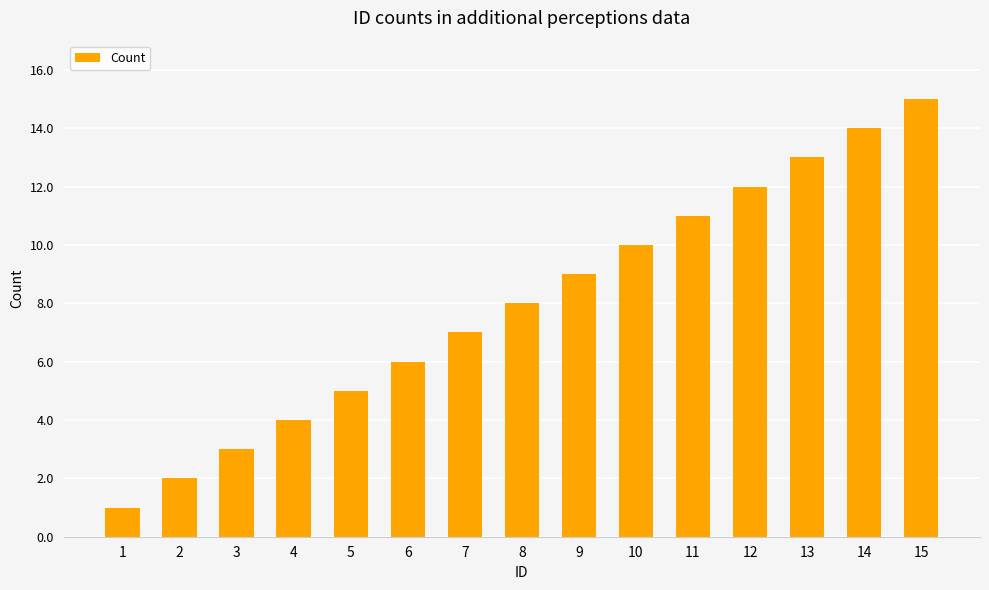

What is the value of the 1st bar from the left?

1